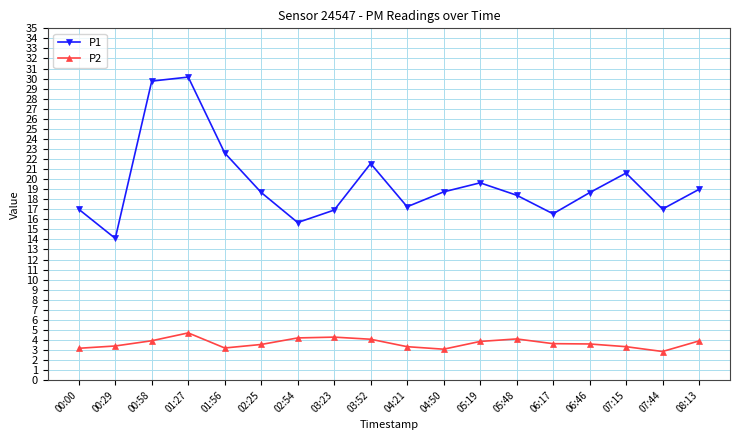

What are all the series names shown in the legend?

P1, P2